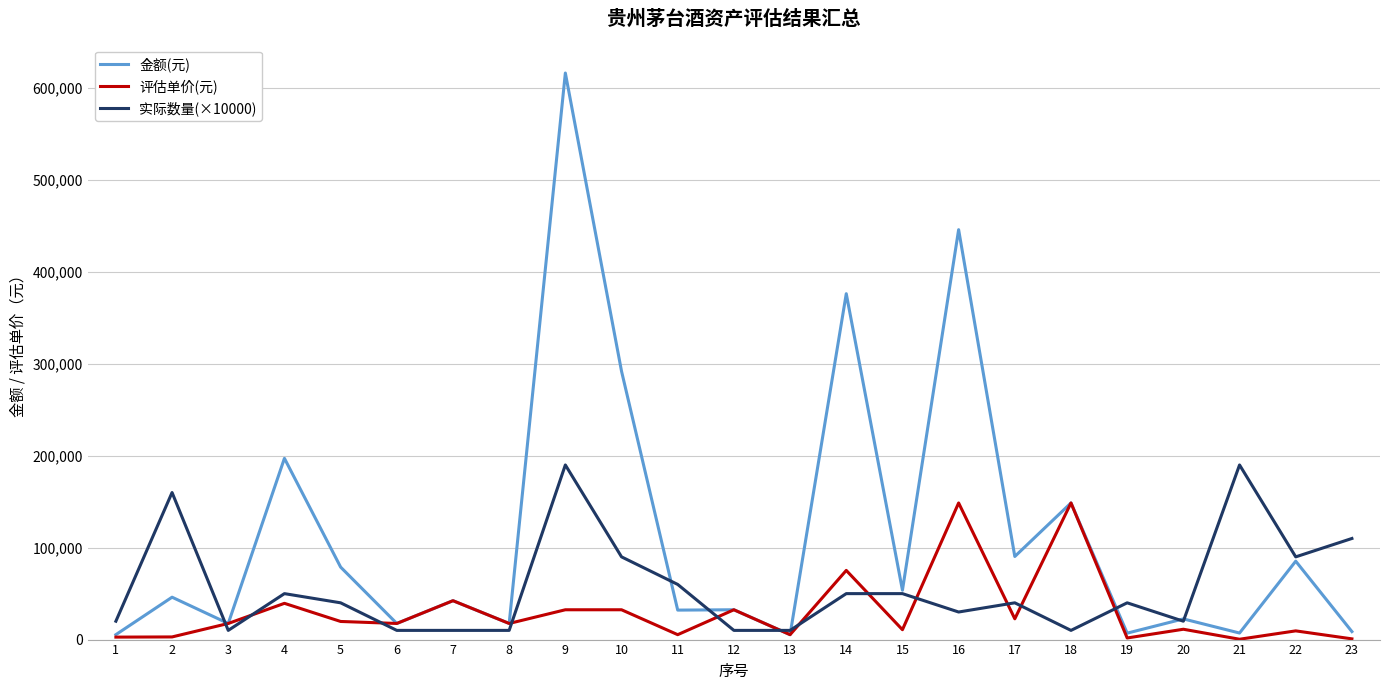

How many lines are shown in the chart?

3